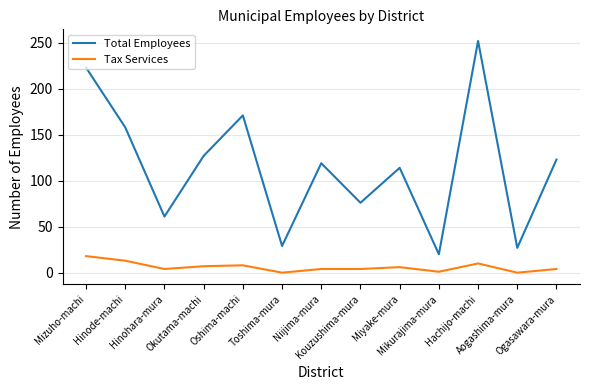

True or false: Total Employees and Tax Services intersect in this chart.

False